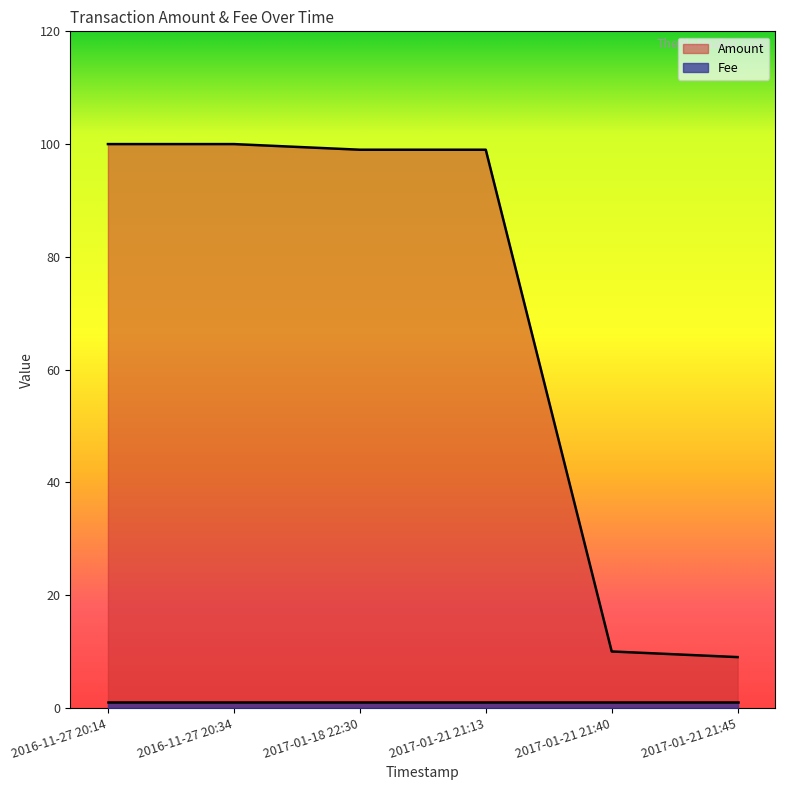

Count the number of categories in the chart.

6